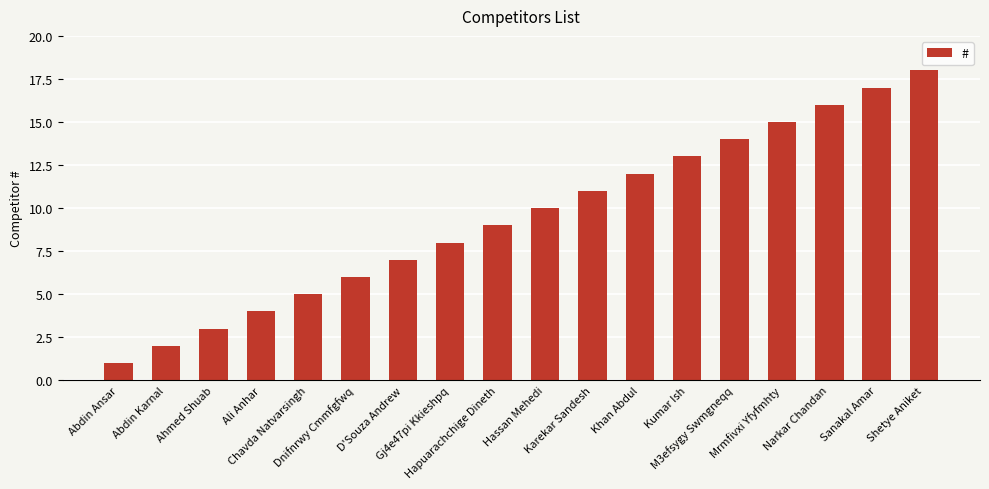

List the labels in order of value, largest first.

Shetye Aniket, Sanakal Amar, Narkar Chandan, Mrmfivxi Yfyfmhty, M3efsygy Swmgneqq, Kumar Ish, Khan Abdul, Karekar Sandesh, Hassan Mehedi, Hapuarachchige Dineth, Gj4e47pi Kkieshpq, D'Souza Andrew, Dnifnrwy Cmmfgfwq, Chavda Natvarsingh, Ali Anhar, Ahmed Shuab, Abdin Karnal, Abdin Ansar